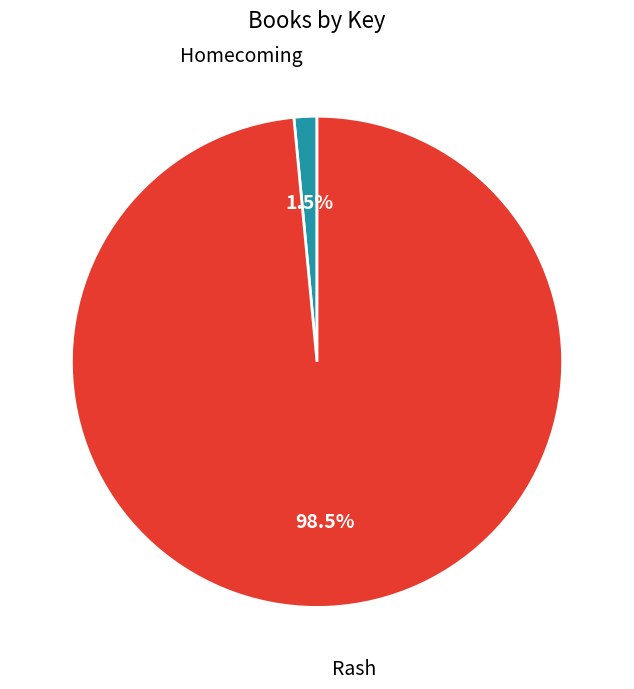

What is the total percentage of Homecoming and Rash?

100.0%